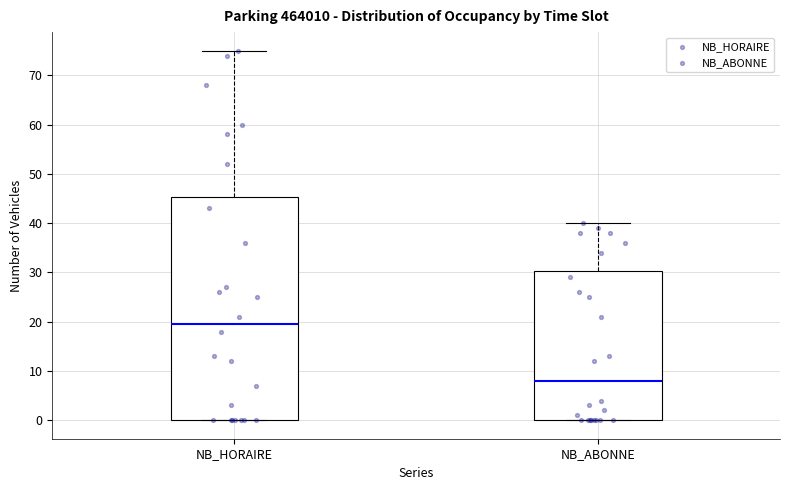

Which box's median line is the highest?

NB_HORAIRE